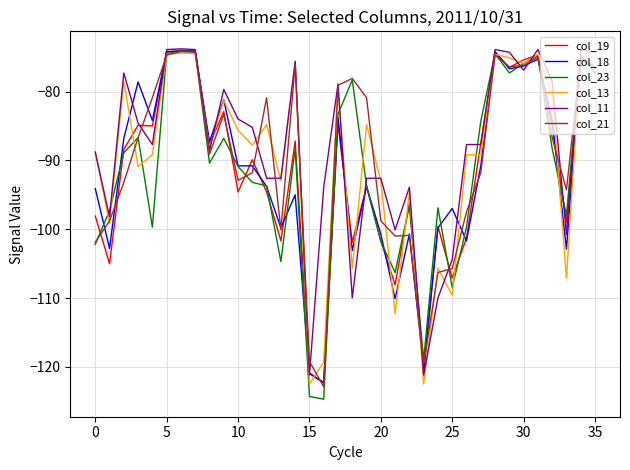

What is the lowest value of the col_23 series?

-124.7